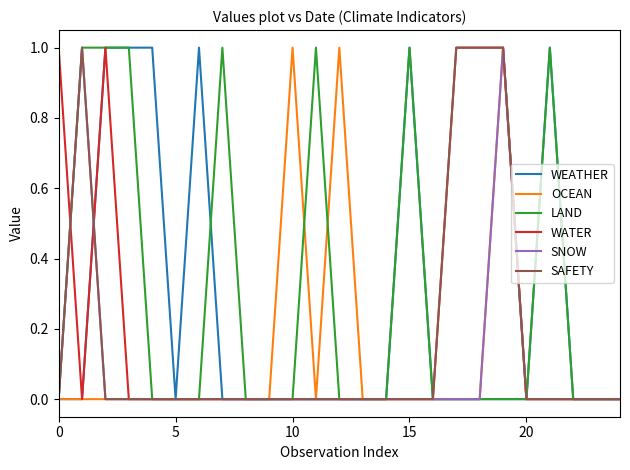

Rank the series by their average value, from lowest to highest.

SNOW, OCEAN, SAFETY, WATER, WEATHER, LAND